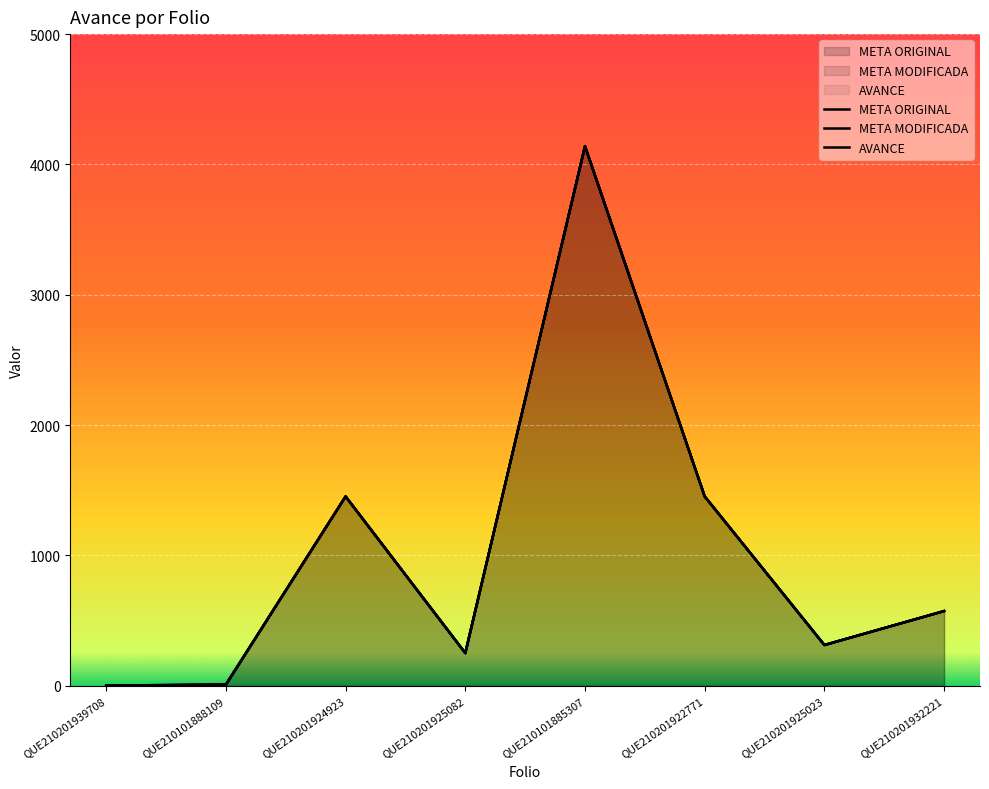

The AVANCE series shows 485.6 at QUE210201924923. True or false?

False